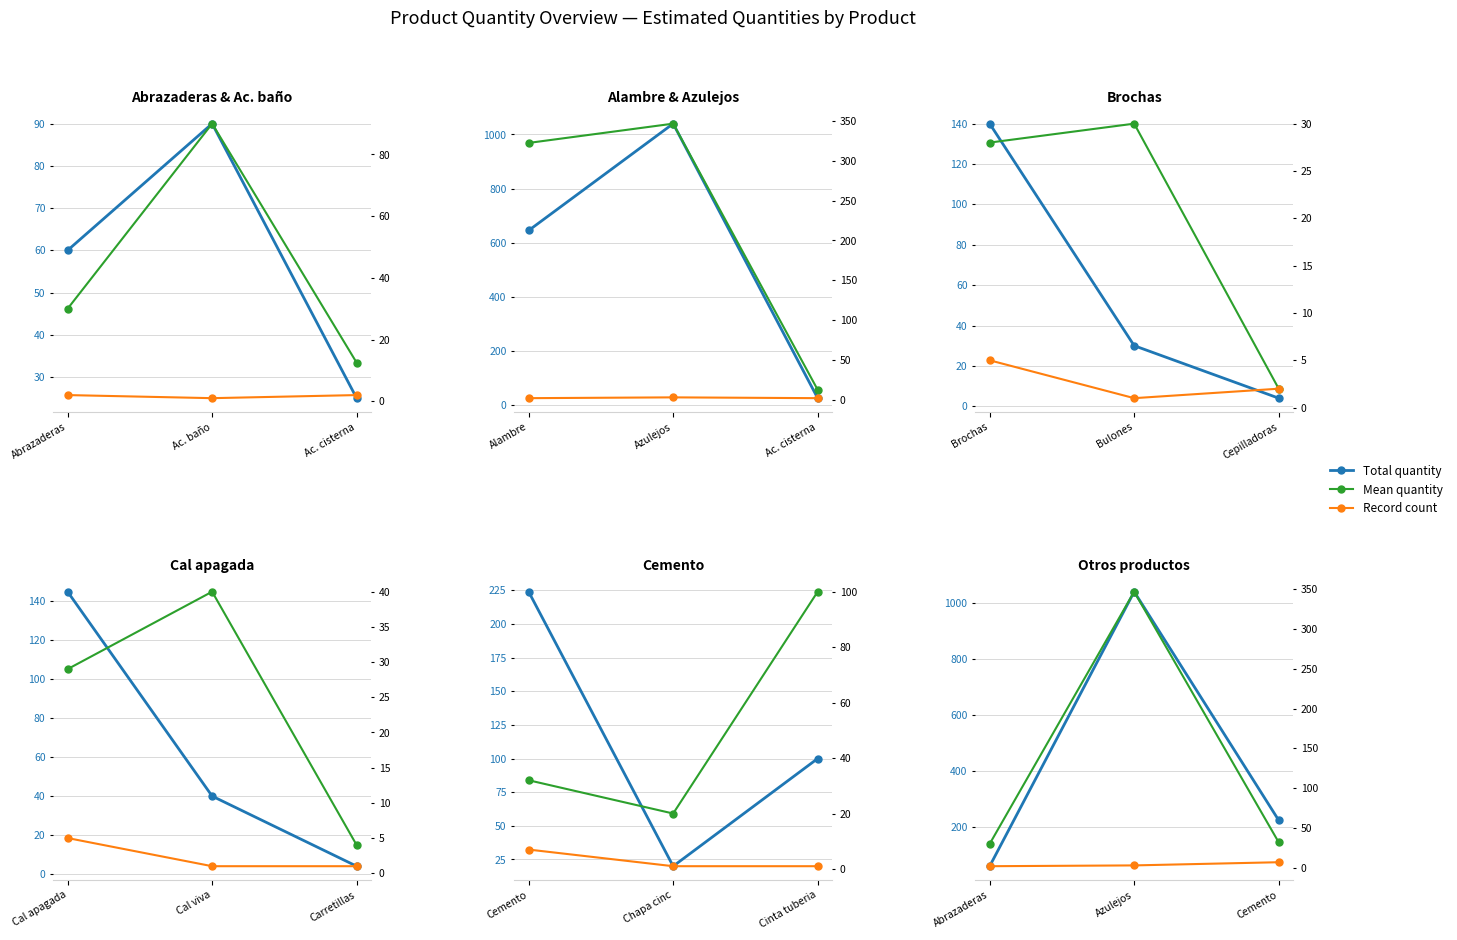

What is the label of the 1st point from the left?

Abrazaderas